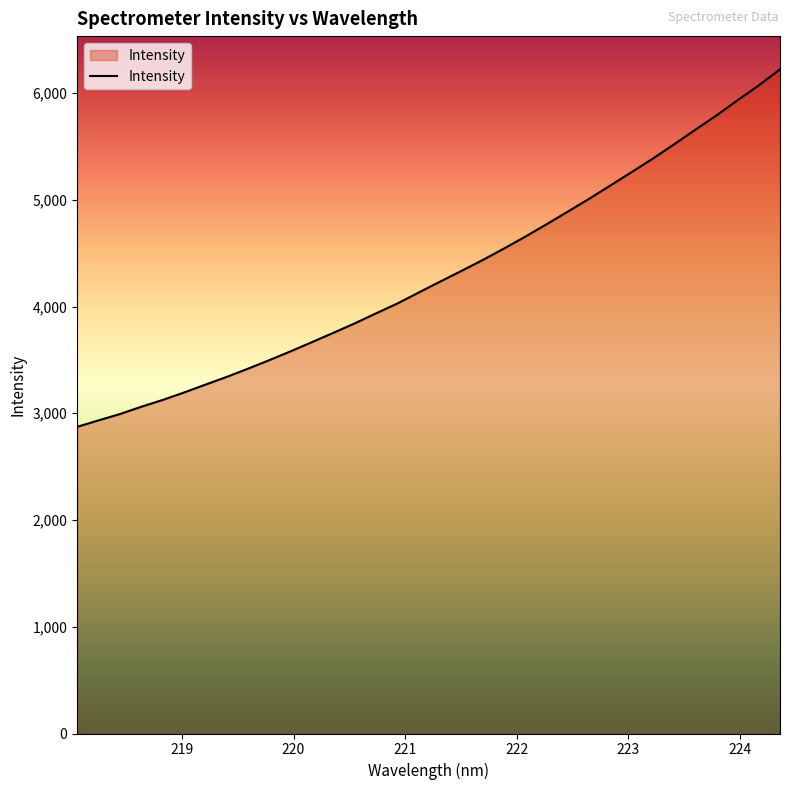

Reading right to left, extract all data points from this chart.

6221.9	6071.1	5931.6	5788.0	5653.4	5516.5	5382.5	5255.8	5130.4	5005.1	4885.8	4767.0	4651.1	4539.7	4432.4	4330.1	4230.3	4128.4	4025.8	3934.1	3840.0	3751.9	3664.9	3579.1	3496.7	3416.5	3339.5	3266.9	3193.5	3124.0	3060.3	2992.1	2933.2	2872.7